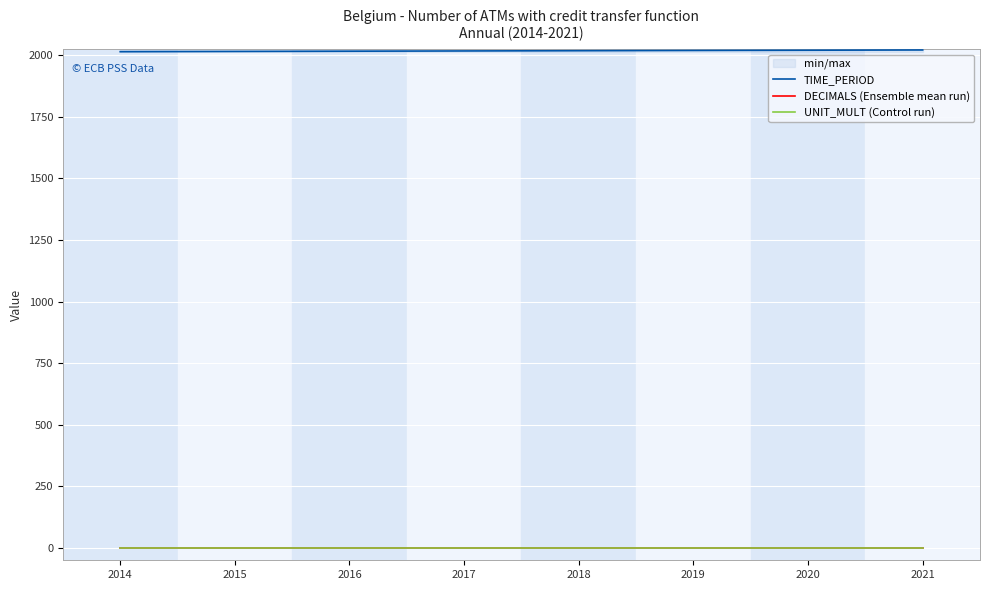

Which series has the largest range (max minus min)?

TIME_PERIOD